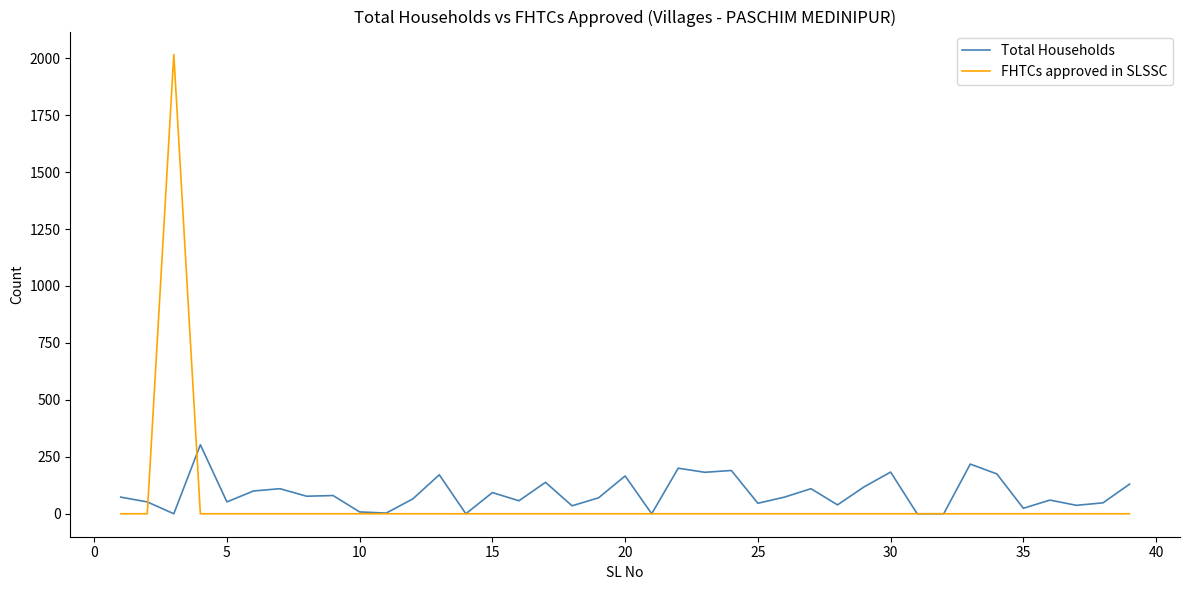

What is the maximum value shown in the chart?

2016